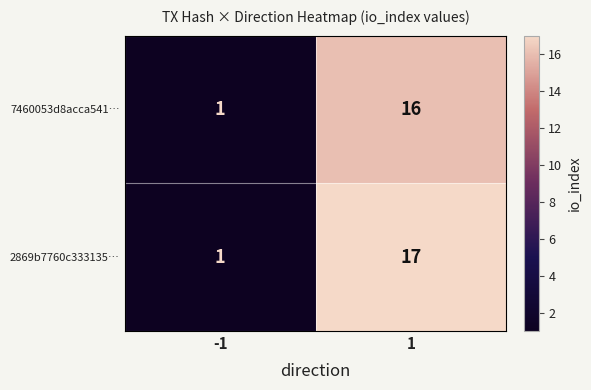

Which series has the largest range (max minus min)?

2869b7760c333135…